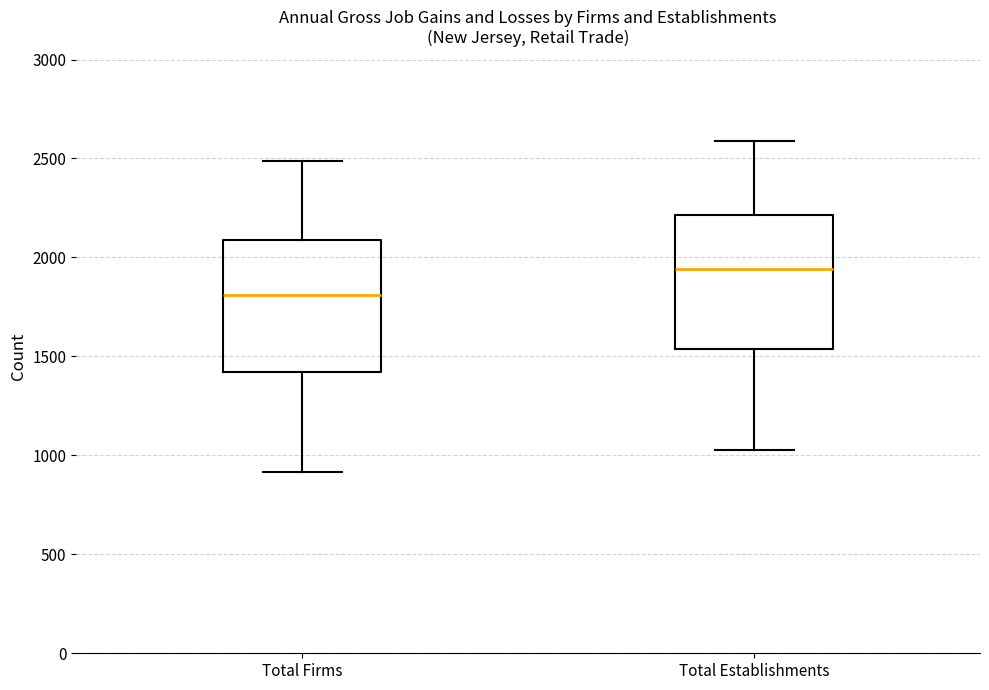

Where does the median line of the box for Total Firms sit on the y-axis? The values are not printed on the chart, so give them approximately, as read against the axis.

1800